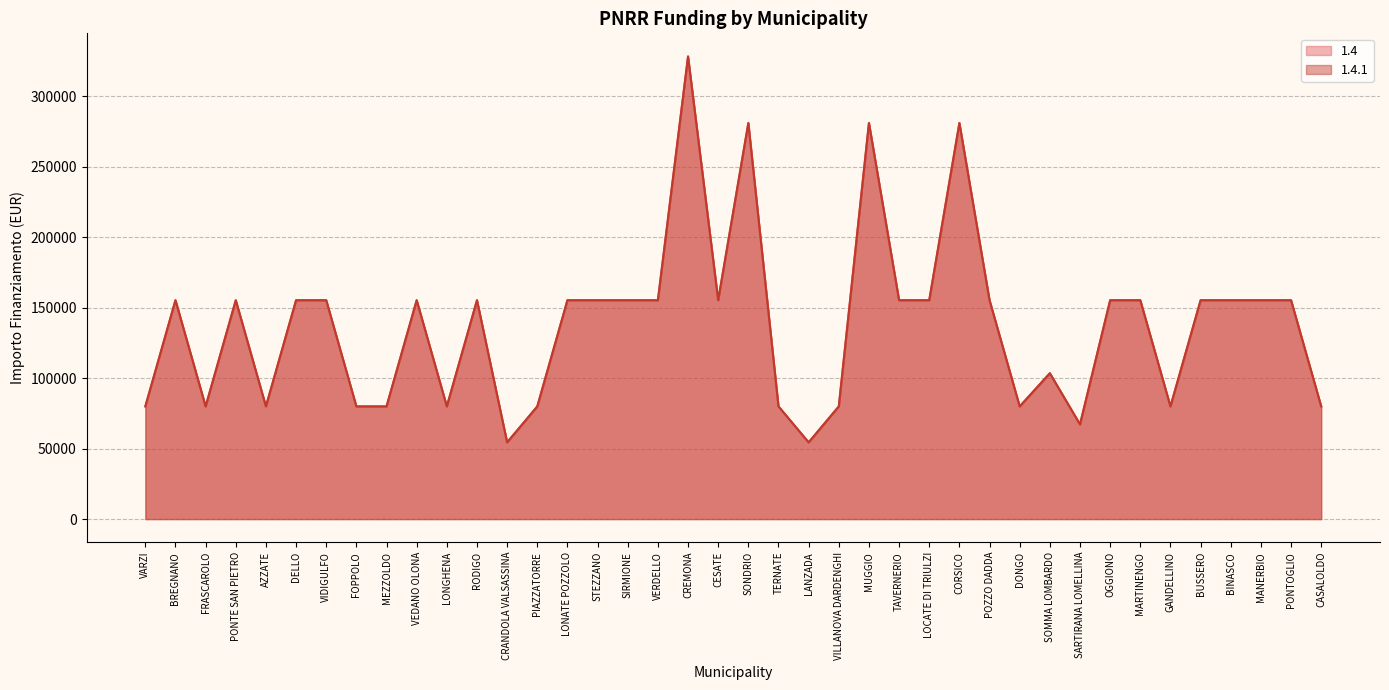

Which series has the largest range (max minus min)?

1.4 line